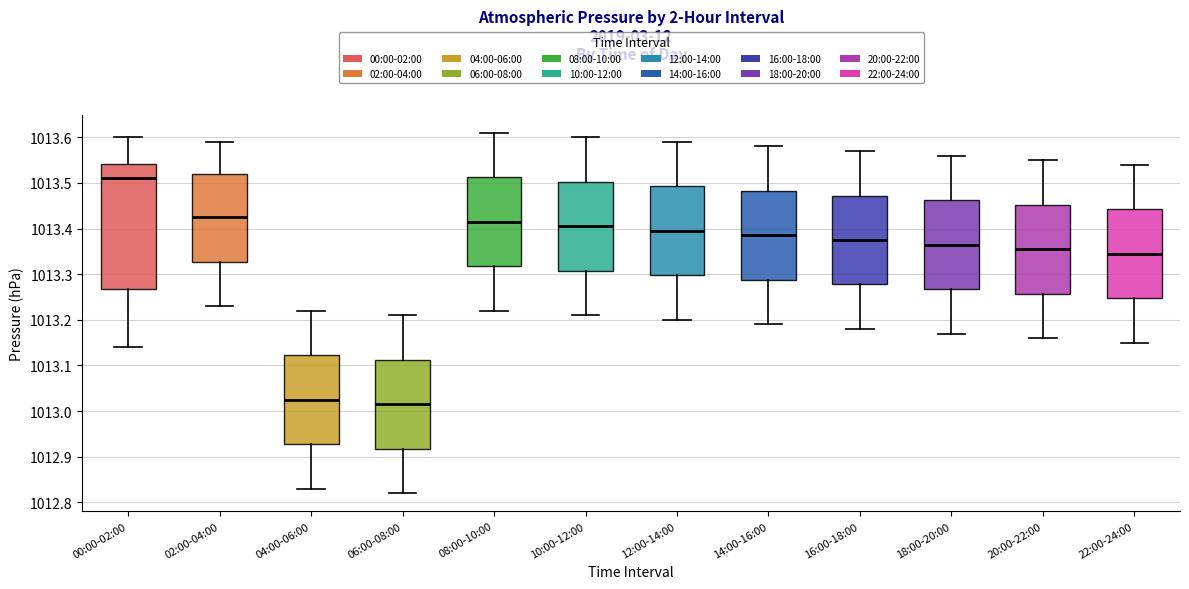

Which box has the highest median line?

00:00-02:00